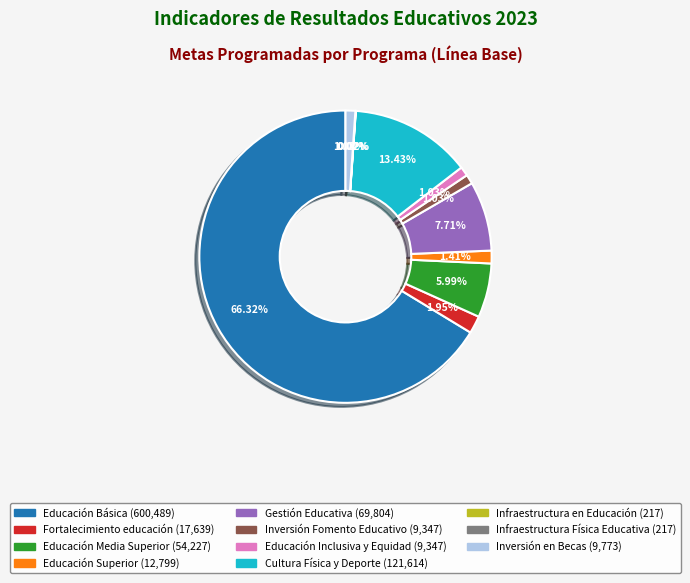

How much of the chart is everything except Educación Inclusiva y Equidad?

99.0%